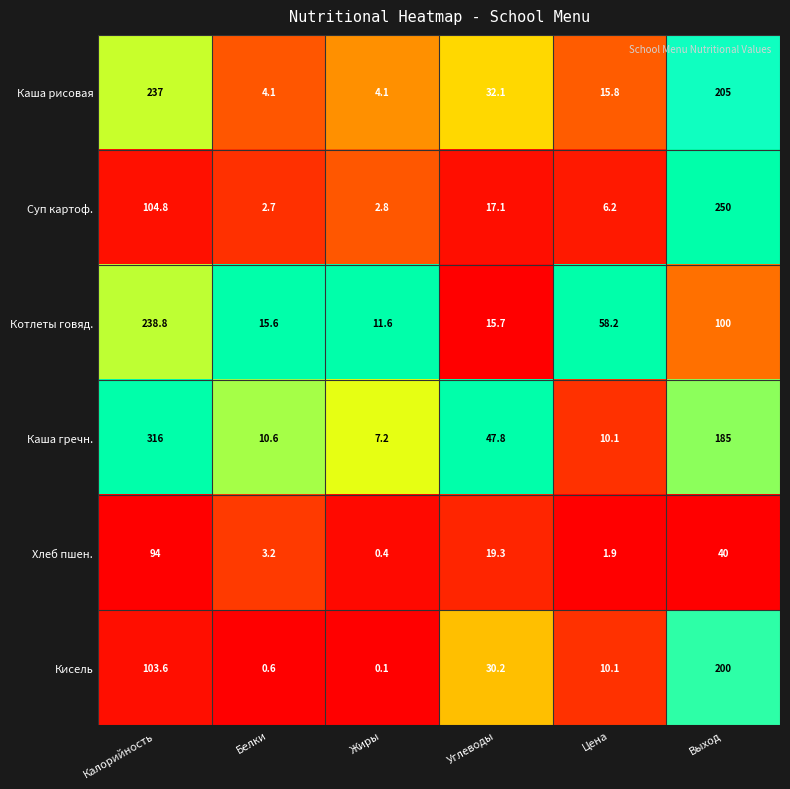

What is the maximum value shown in the chart?

316.0